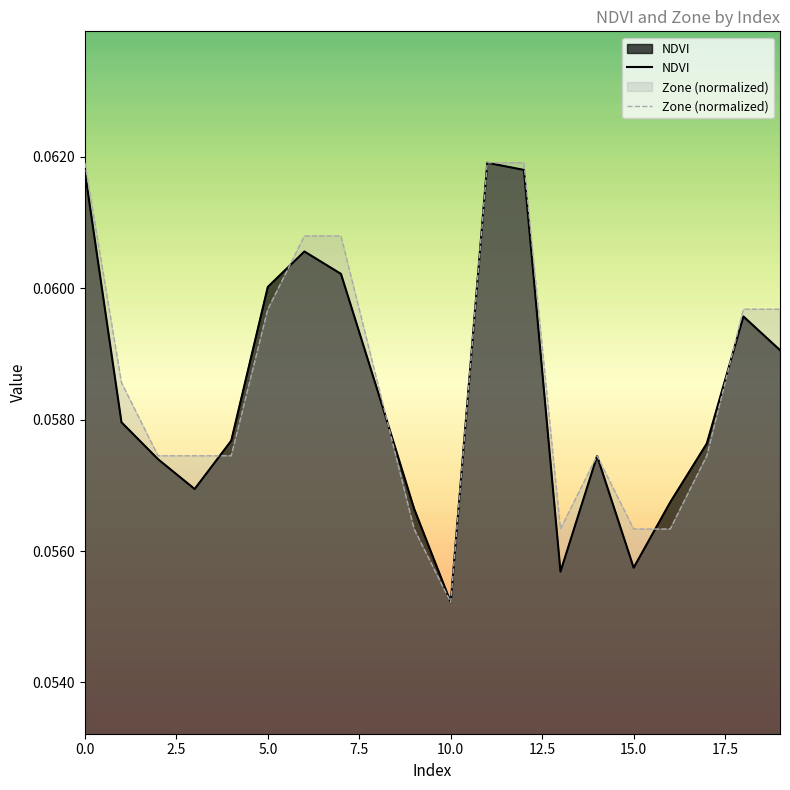

What position from the right is 9?

11